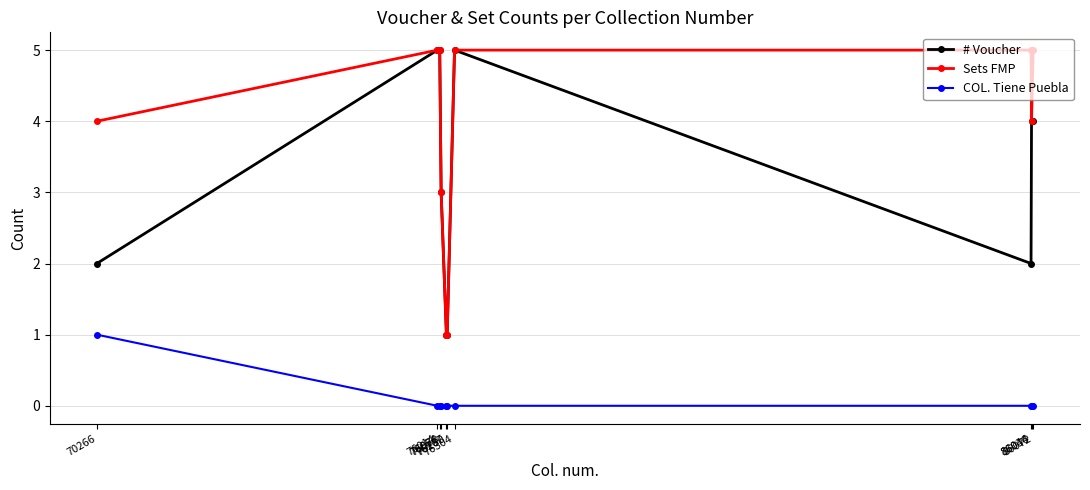

What is the highest value of the Sets FMP series?

5